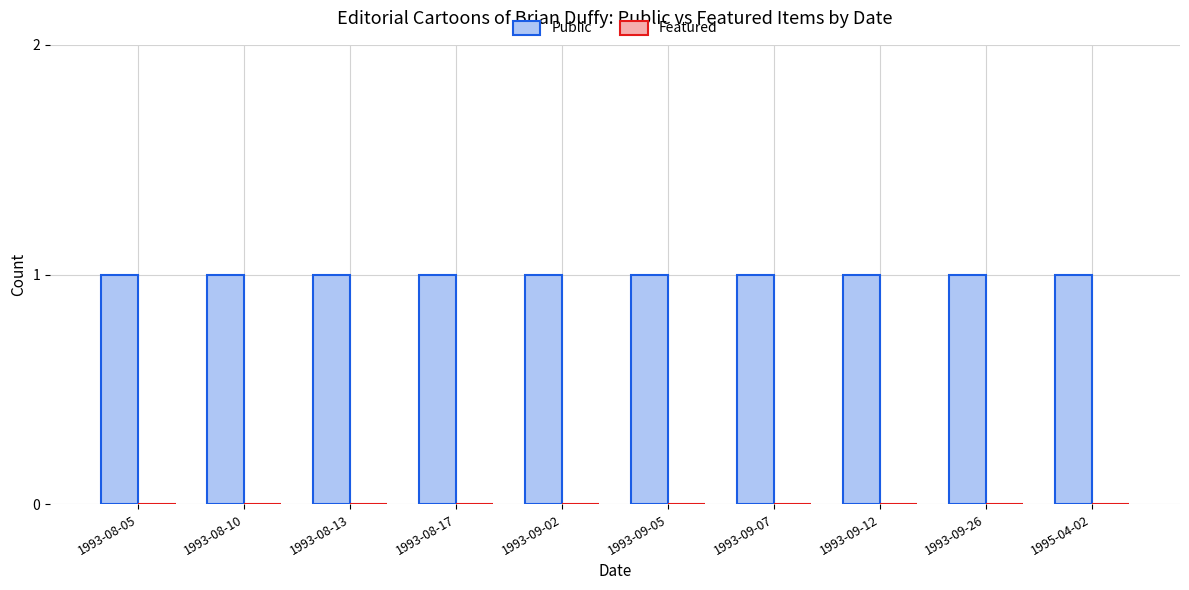

Are the bars grouped side by side (vs. stacked)?

Yes